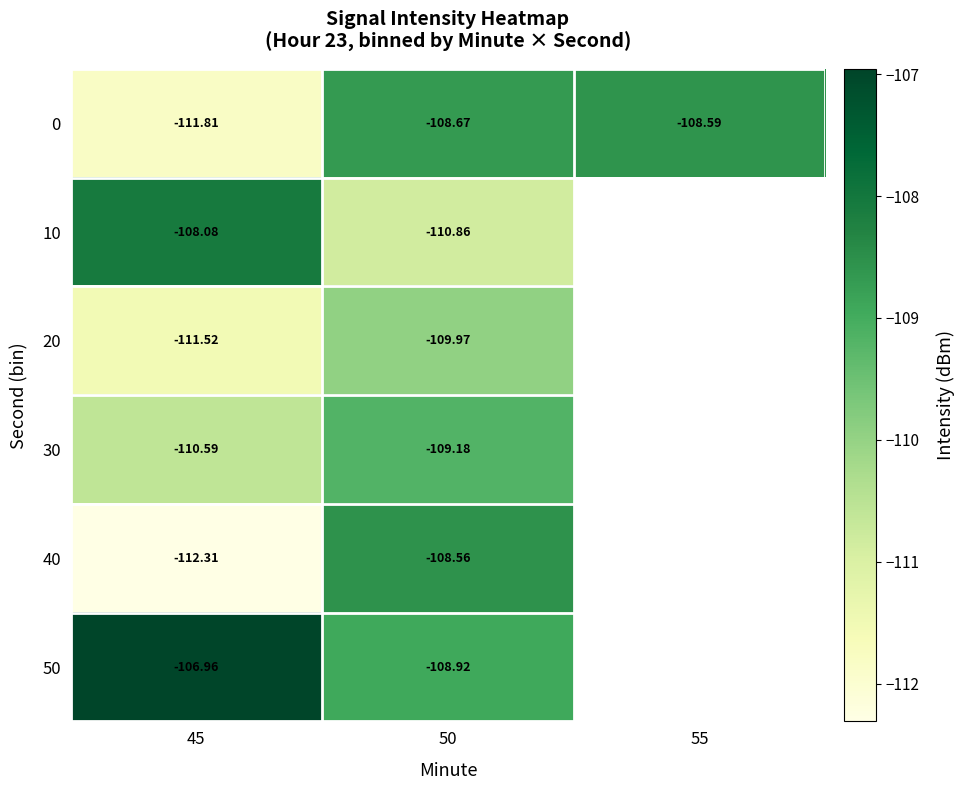

At which category does the chart reach its minimum across all series?

45